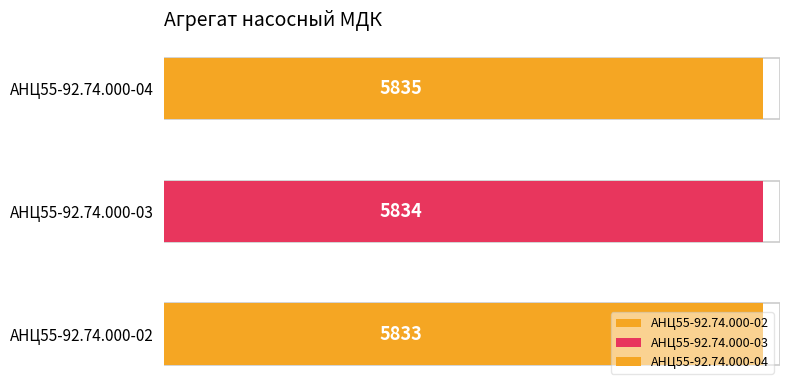

Reading left to right, list all the values displayed in this chart.

АНЦ55-92.74.000-02=5833	АНЦ55-92.74.000-03=5834	АНЦ55-92.74.000-04=5835